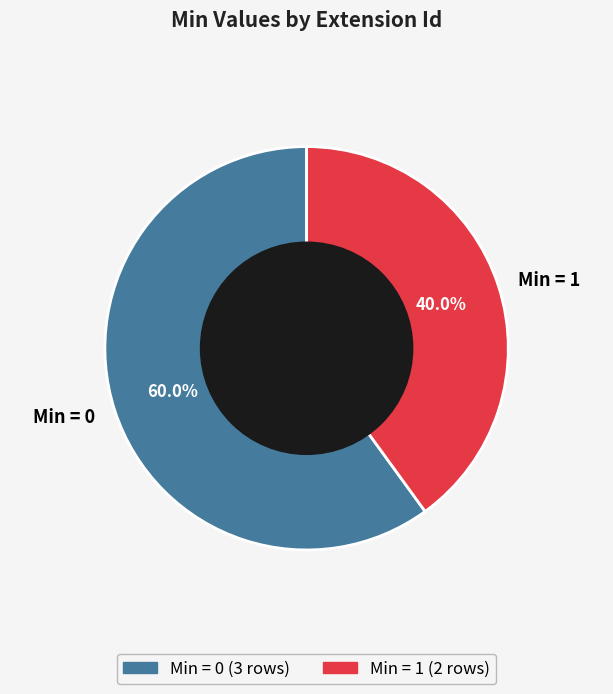

Which category accounts for the majority?

Min = 0